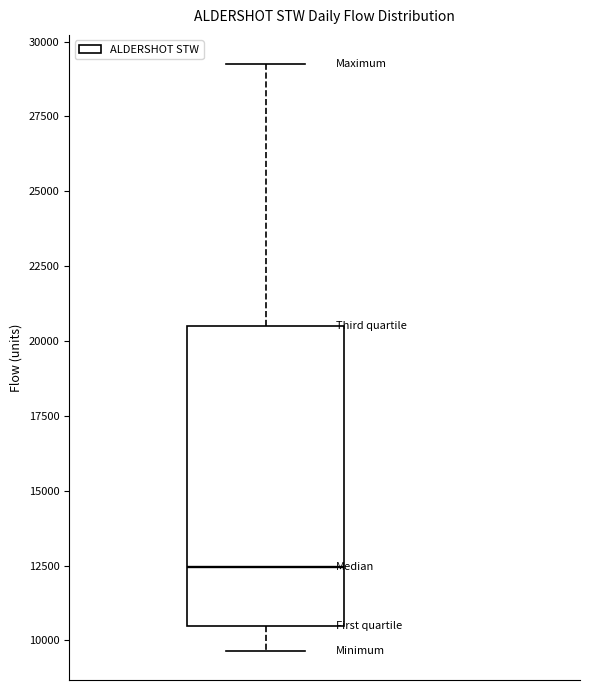

Transcribe this box plot: give where the median line is, the range the box spans, and where the two whiskers end, as read against the y-axis. The values are not printed on the chart, so give them approximately, as read against the axis.

median 12500, box 10500 to 20500, whiskers 9500 to 29000